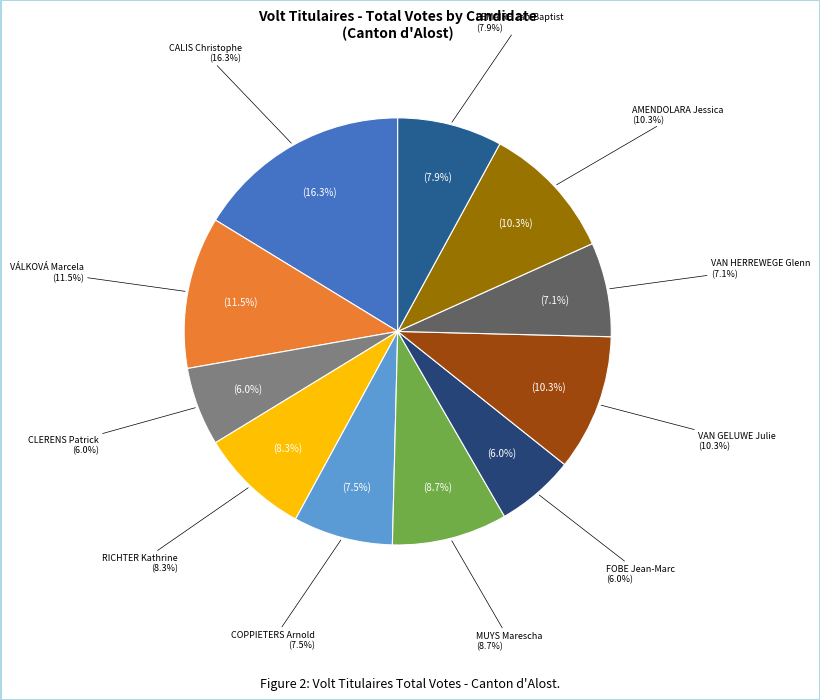

The VÁLKOVÁ Marcela slice represents 12% of the pie. True or false?

True